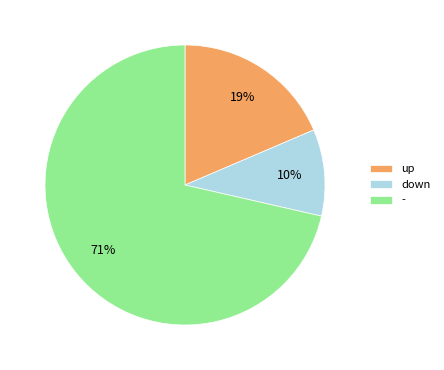

Is it true that down is 10% of the pie?

True